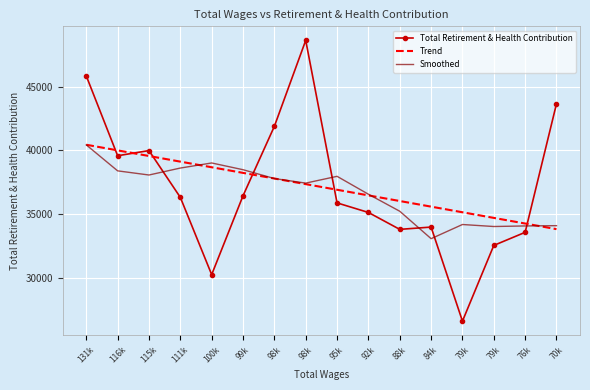

Reading left to right, list all the values displayed in this chart.

Total Retirement & Health Contribution: 45827.0	39584.0	39988.0	36327.0	30284.0	36453.0	41886.0	48610.0	35896.0	35147.0	33824.0	34004.0	26644.0	32569.0	33593.0	43651.0
Trend: 40444.2	40004.0	39563.9	39123.7	38683.5	38243.4	37803.2	37363.0	36922.9	36482.7	36042.5	35602.3	35162.2	34722.0	34281.8	33841.7
Smoothed: 40431.5	38402.0	38077.2	38621.3	39018.9	38492.0	37800.4	37442.9	37974.3	36573.0	35242.0	33096.7	34204.6	34047.5	34092.2	34114.2